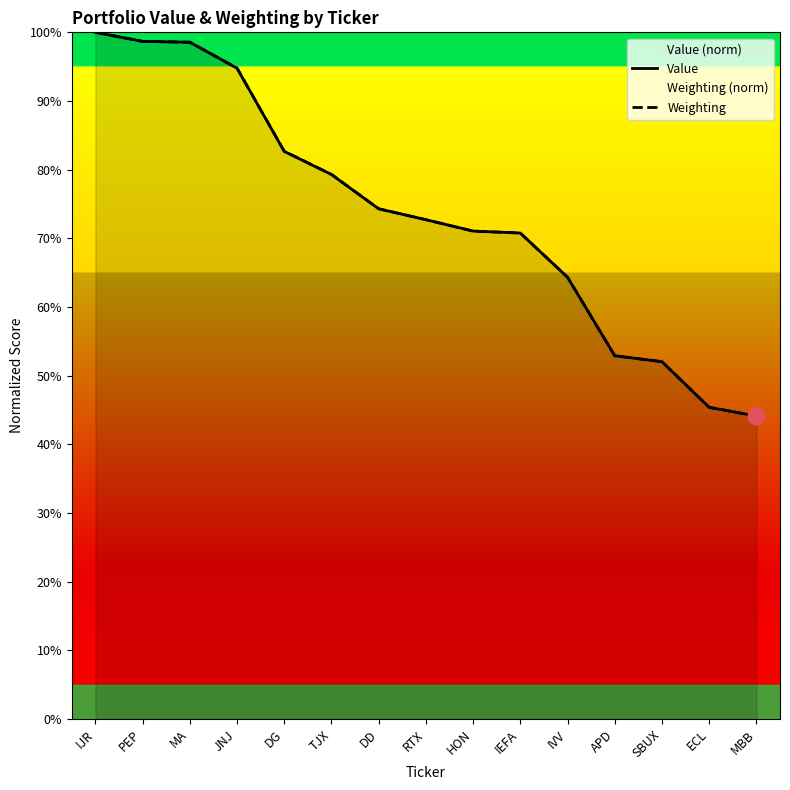

What is the difference between the maximum and second lowest values in the Value series?

54.6